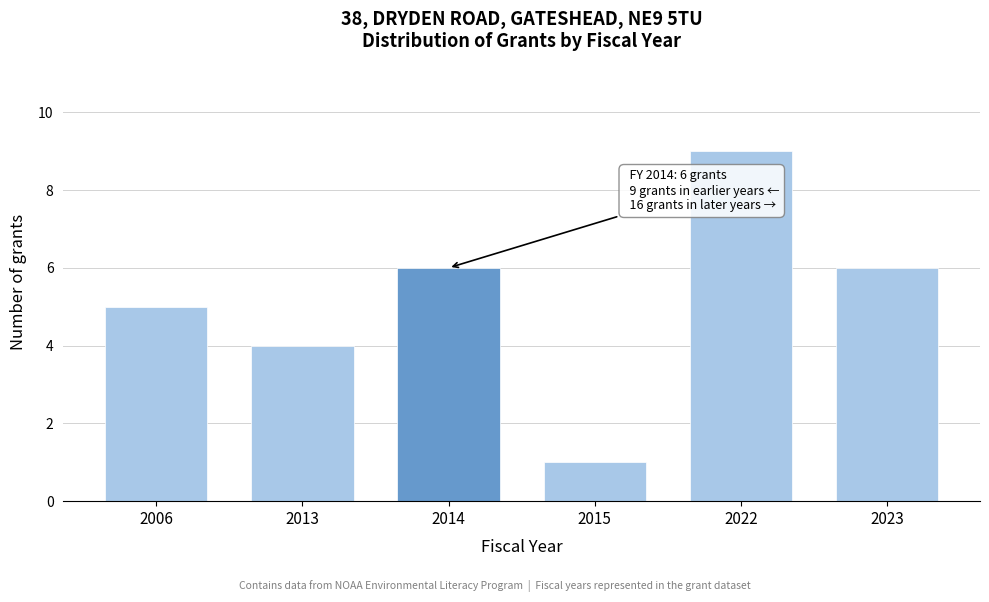

Reading left to right, transcribe all the data shown in this chart.

2006=5	2013=4	2014=6	2015=1	2022=9	2023=6